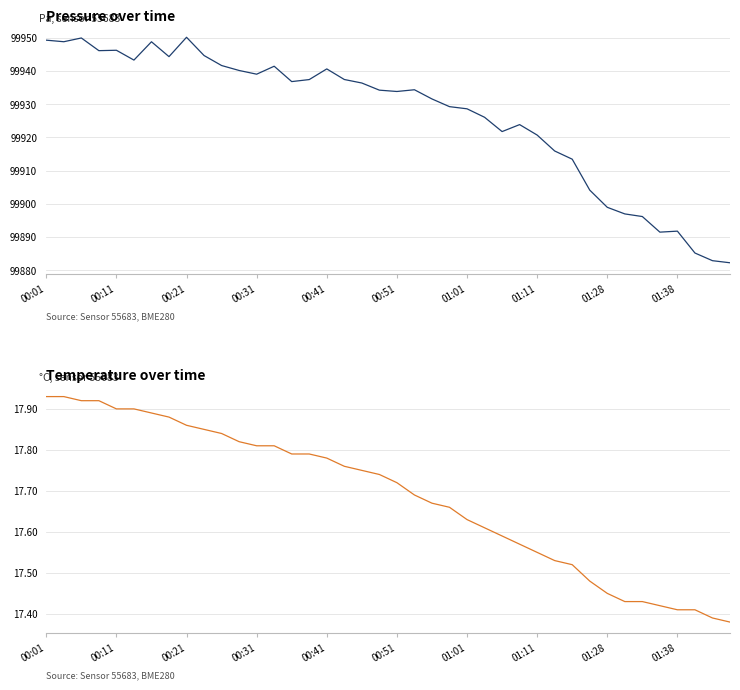

What is the difference between the pressure values at 23 and 12?

9.8